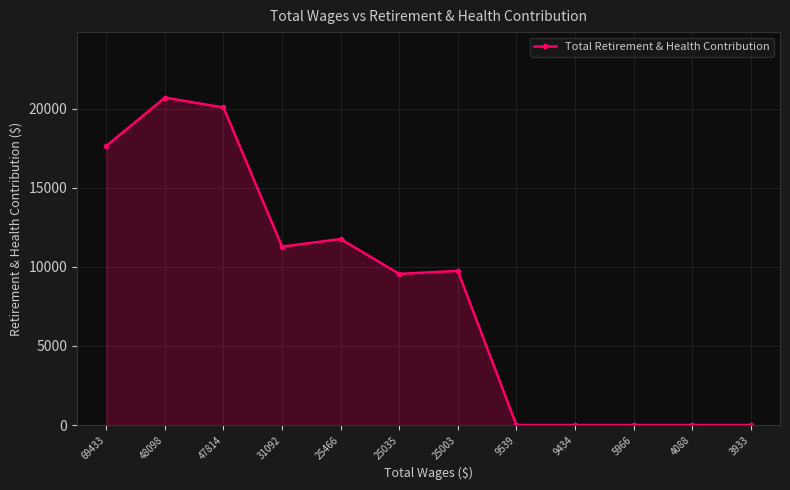

Reading right to left, extract all data points from this chart.

0	0	0	0	0	9753	9562	11766	11285	20089	20714	17652